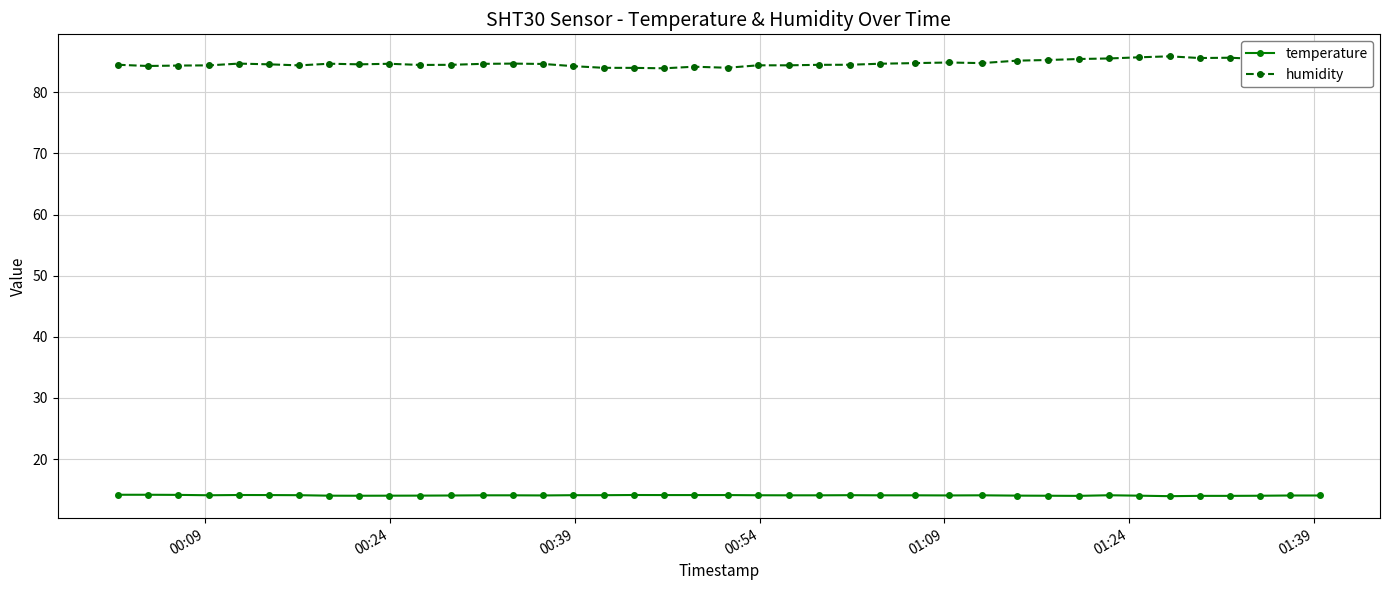

List the series in order of their peak value, highest first.

humidity, temperature